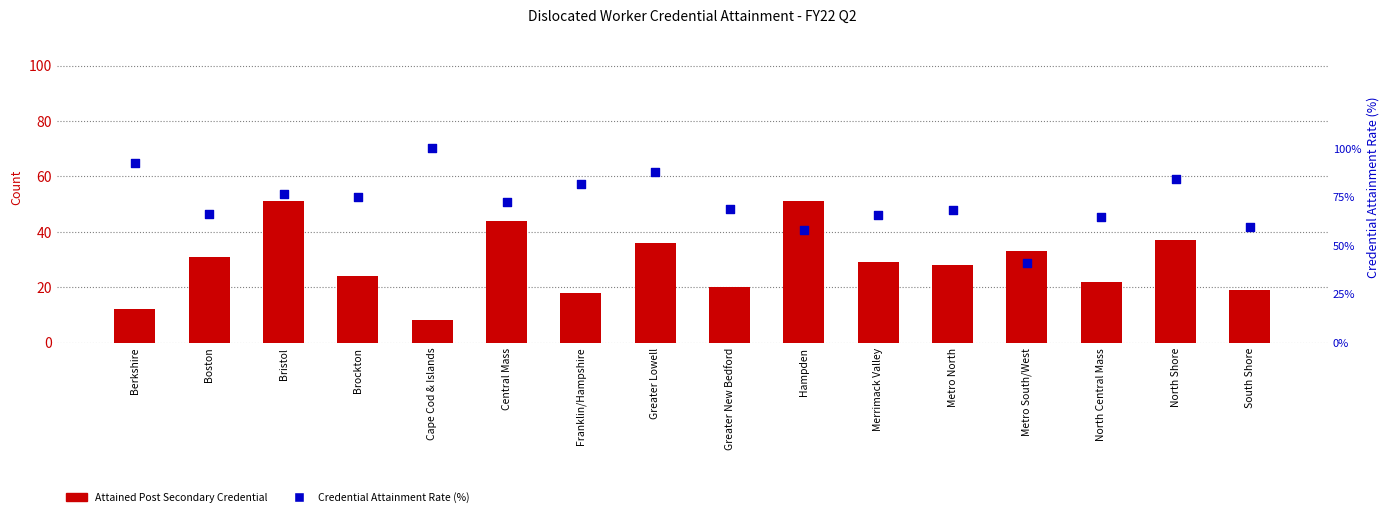

Which series reaches the minimum Y coordinate?

Attained Post Secondary Credential